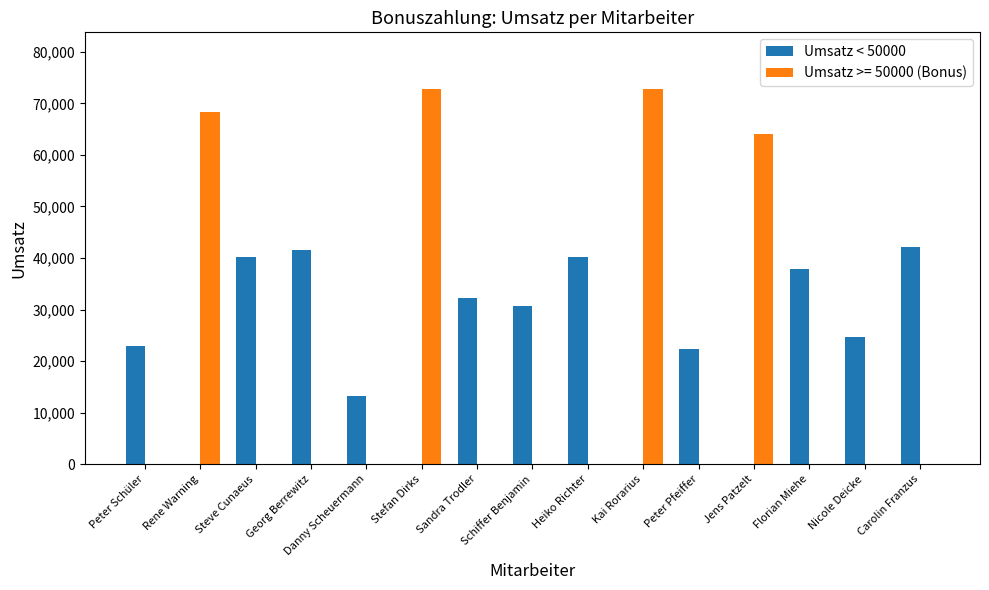

Between Steve Cunaeus and Danny Scheuermann, which series saw the biggest shift?

Umsatz < 50000